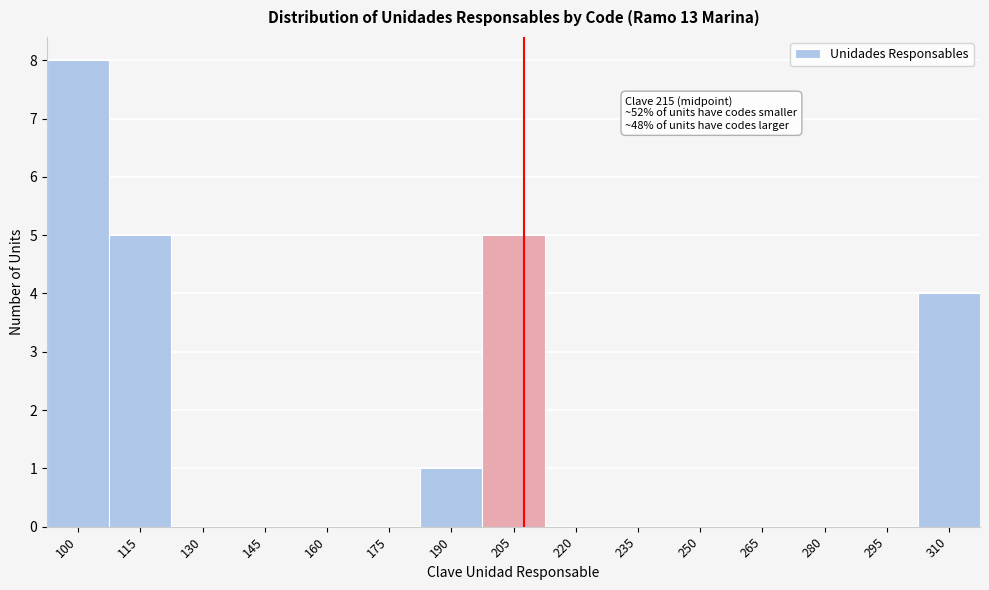

Reading left to right, what are all the values shown in this chart?

100=8	115=5	130=0	145=0	160=0	175=0	190=1	205=5	220=0	235=0	250=0	265=0	280=0	295=0	310=4